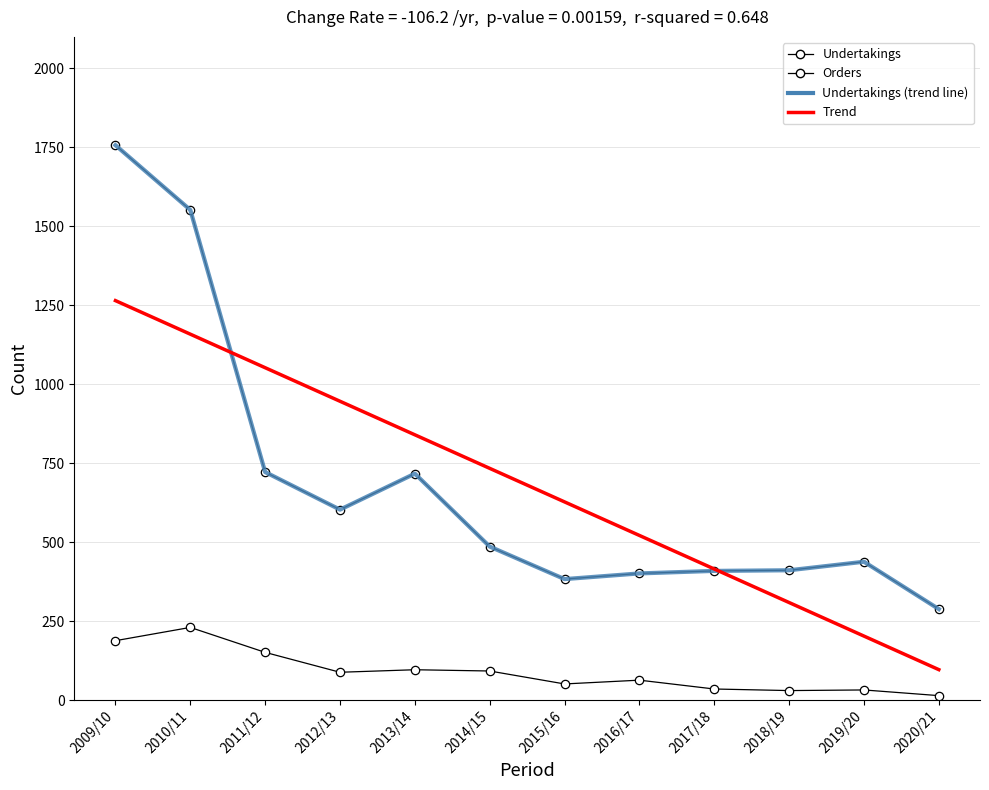

Reading left to right, extract all data points from this chart.

Undertakings: 2009/10=1757.0	2010/11=1552.0	2011/12=722.0	2012/13=603.0	2013/14=717.0	2014/15=486.0	2015/16=383.0	2016/17=401.0	2017/18=409.0	2018/19=411.0	2019/20=438.0	2020/21=288.0
Orders: 2009/10=188.0	2010/11=230.0	2011/12=151.0	2012/13=88.0	2013/14=96.0	2014/15=92.0	2015/16=51.0	2016/17=63.0	2017/18=35.0	2018/19=30.0	2019/20=32.0	2020/21=14.0
Trend (Undertakings): 2009/10=1264.9	2010/11=1158.6	2011/12=1052.4	2012/13=946.2	2013/14=839.9	2014/15=733.7	2015/16=627.5	2016/17=521.2	2017/18=415.0	2018/19=308.8	2019/20=202.5	2020/21=96.3